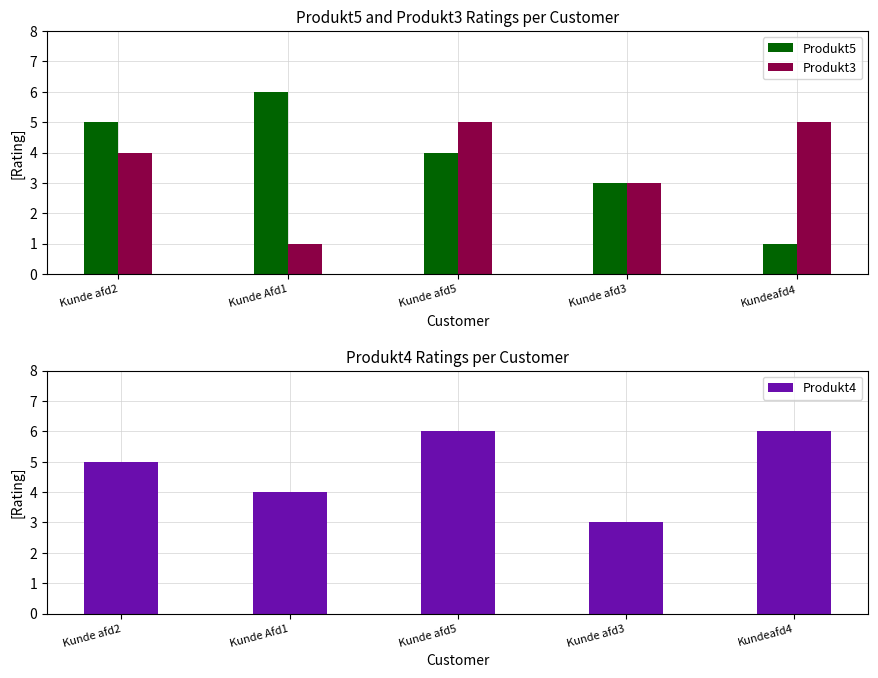

What is the value of the Produkt3 bar at the 5th from the left?

5